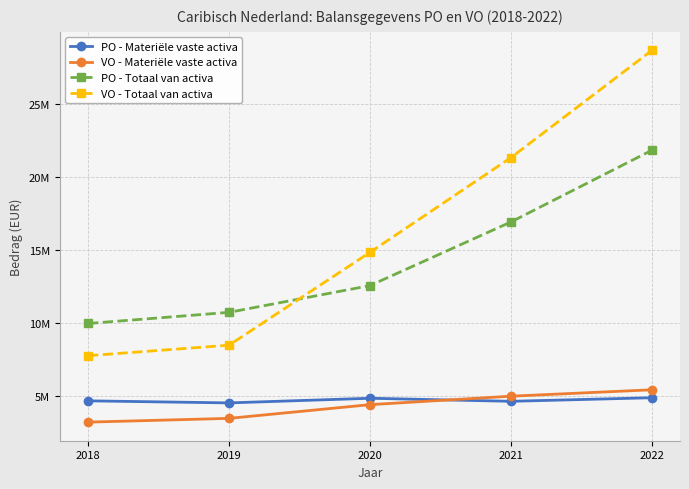

Is it true that VO - Totaal van activa equals 8452069 at 2019?

True